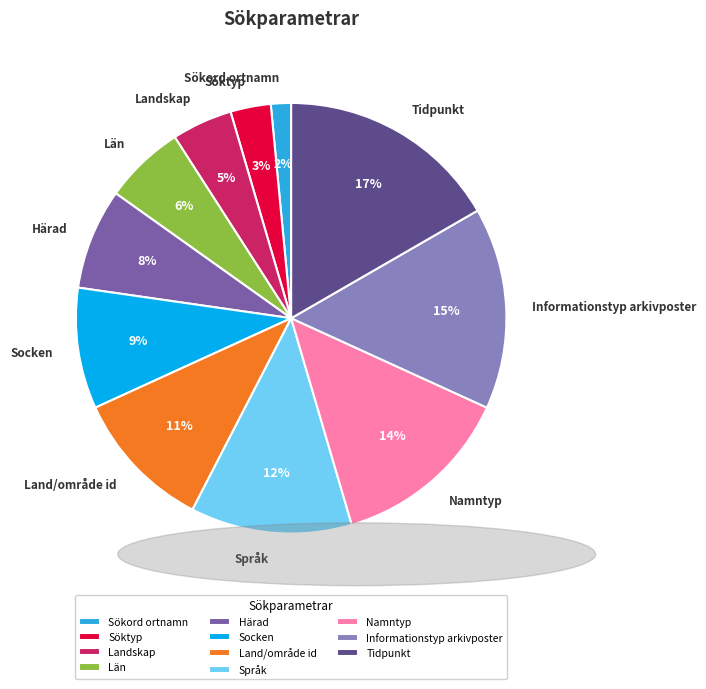

Is it true that Sökord ortnamn is 13% of the pie?

False